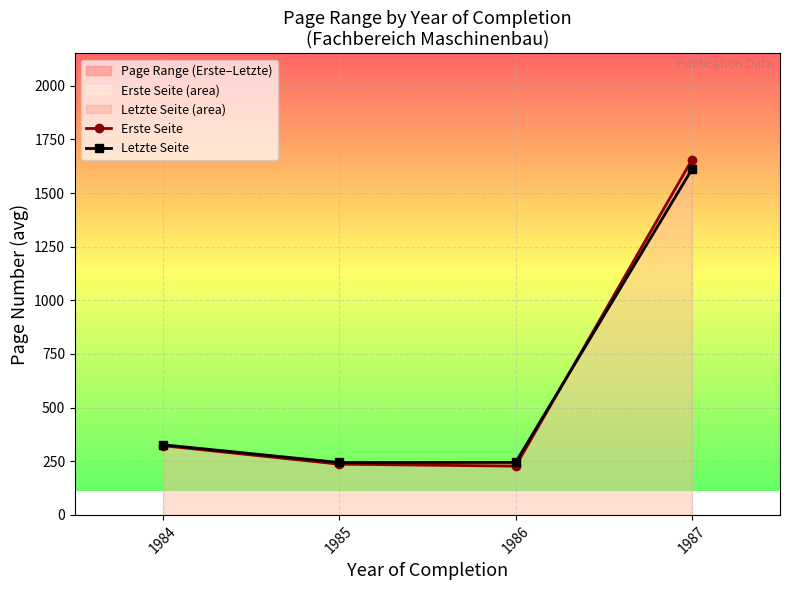

How many lines are shown in the chart?

2